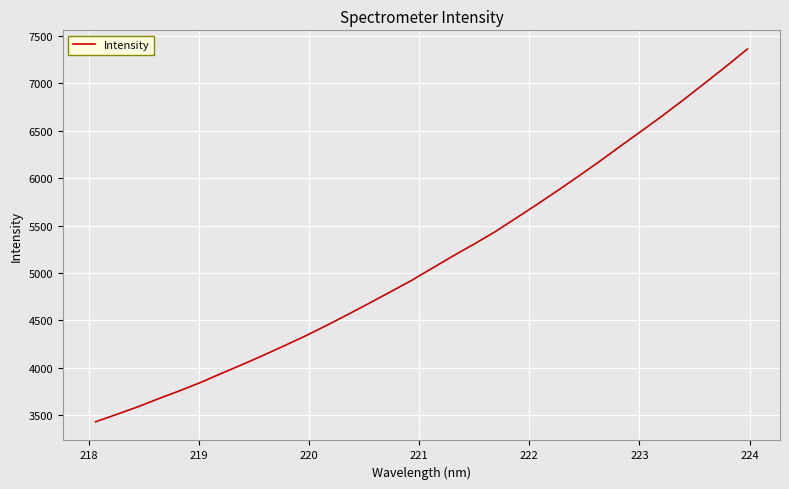

What is the difference between the maximum and minimum values?

3930.1